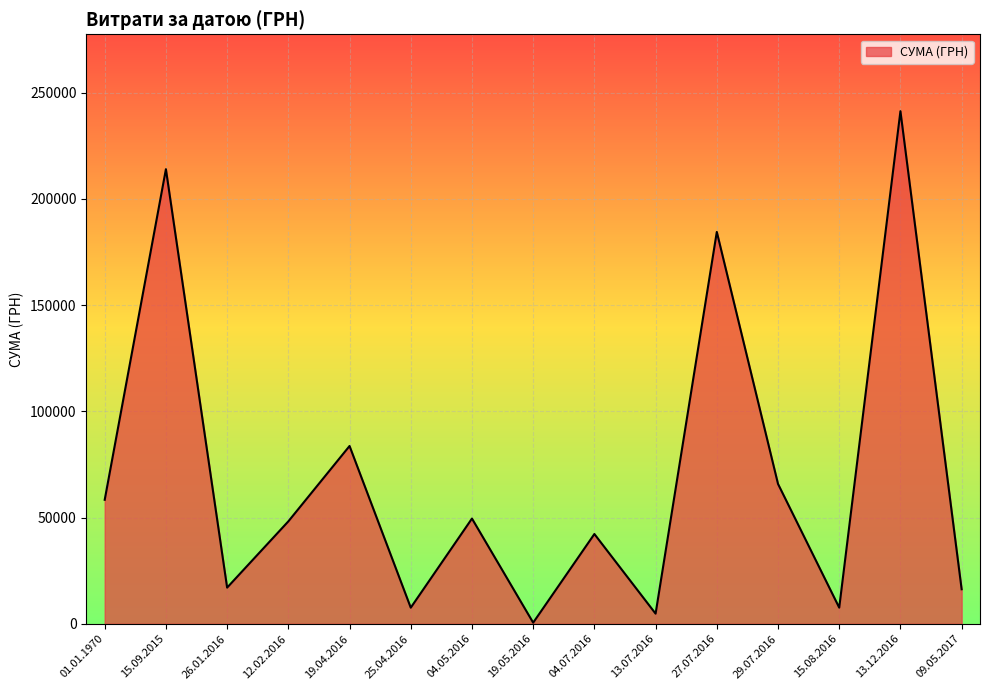

What is the difference between the values at 29.07.2016 and 26.01.2016?

48808.6